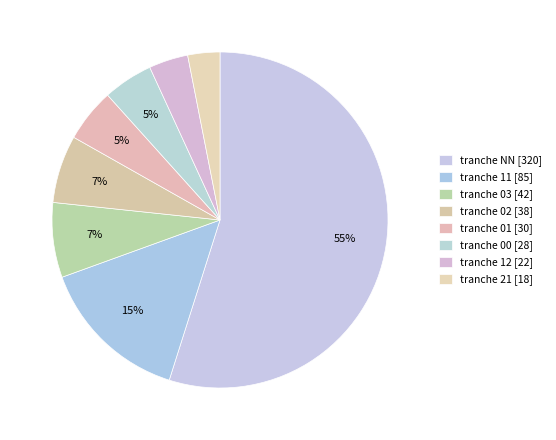

Count the number of slices in the pie.

8